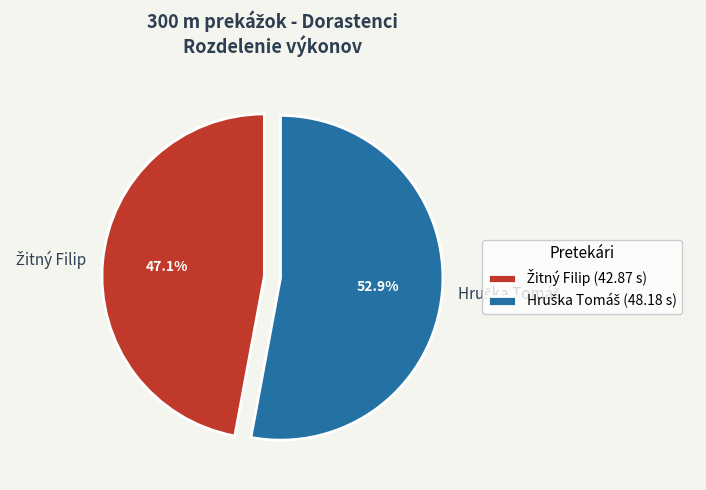

Is there a majority slice in this chart?

Yes